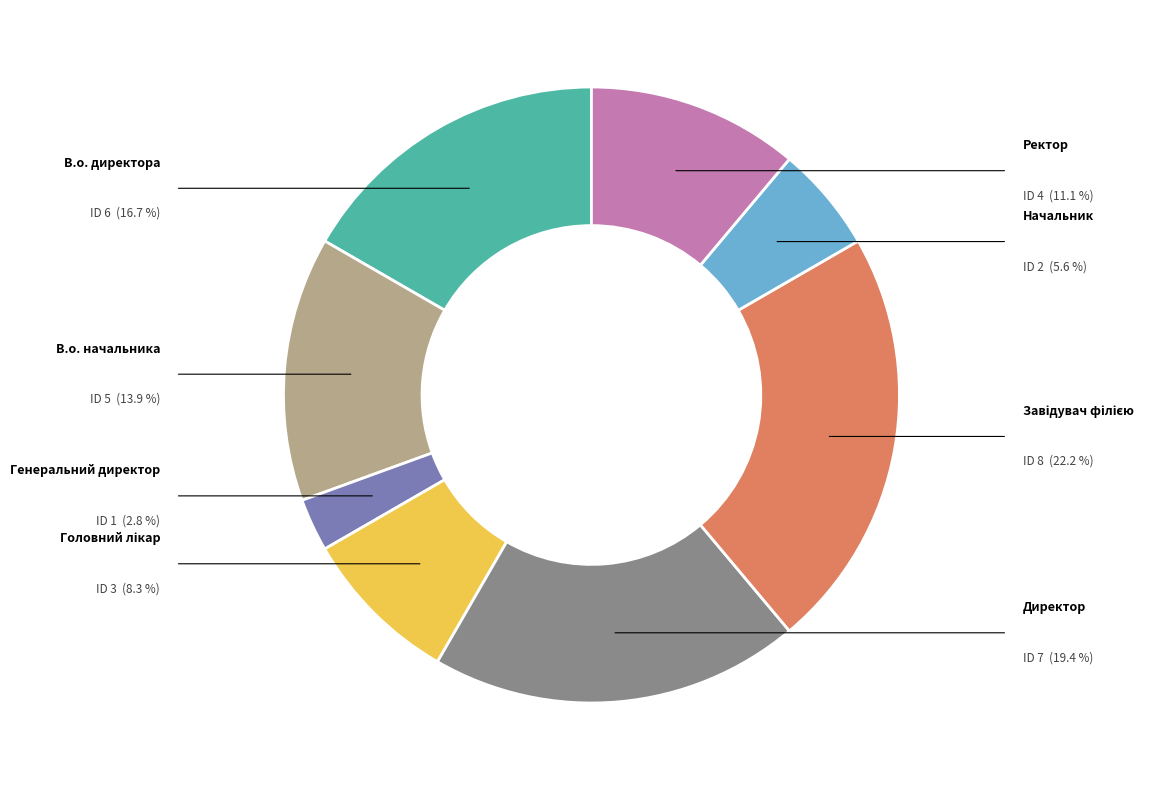

To the nearest percent, what is the average slice percentage?

12%